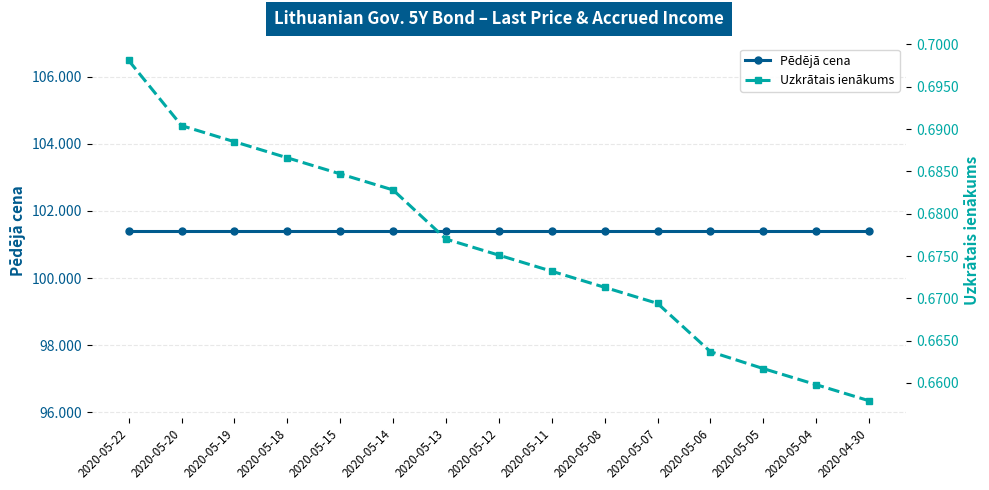

True or false: Pēdējā cena has a value of 101.4 at 2020-04-30.

True